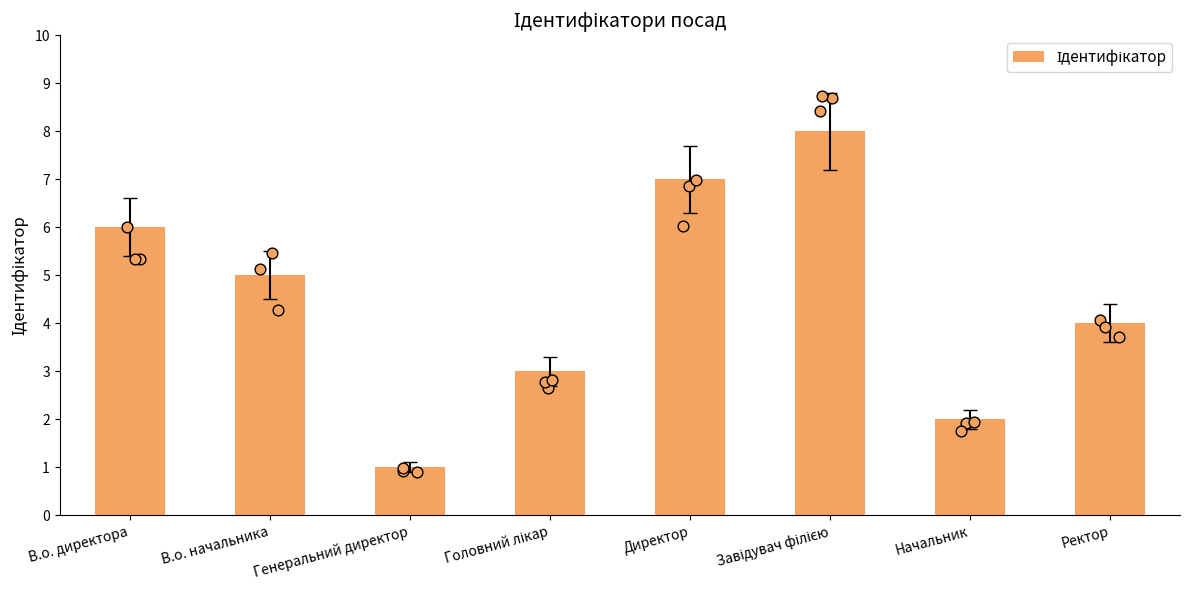

Approximately how many times larger is the value at Ректор compared to Директор?

0.6